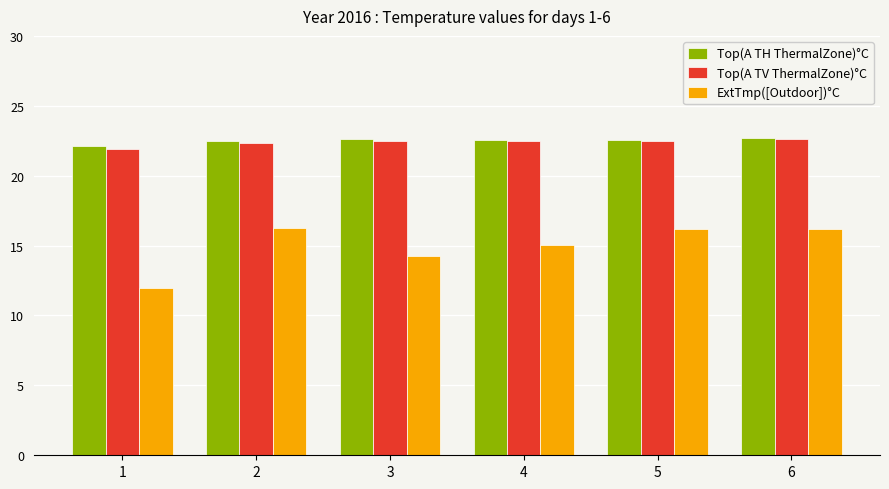

Is it true that Top(A TV ThermalZone)°C equals 22.5 at 5?

True